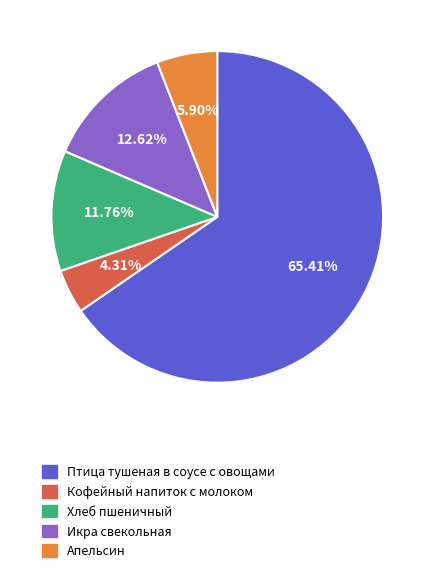

What is the majority slice?

Птица тушеная в соусе с овощами